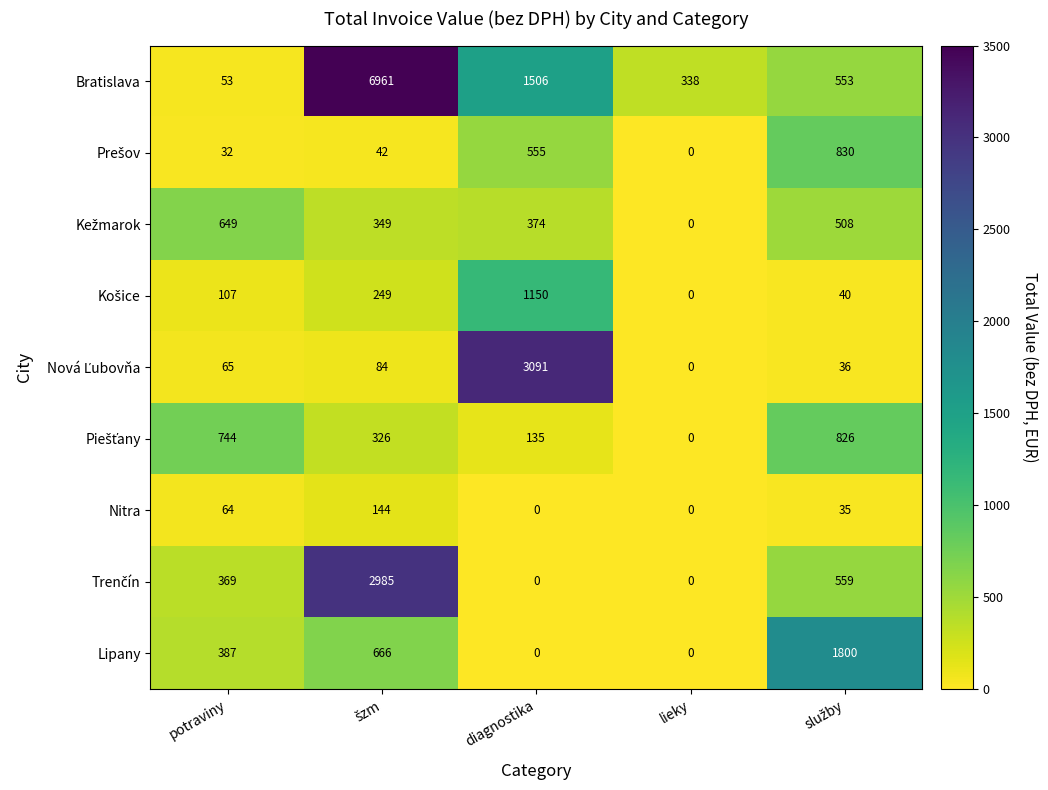

How many data points in Bratislava are less than 553?

2